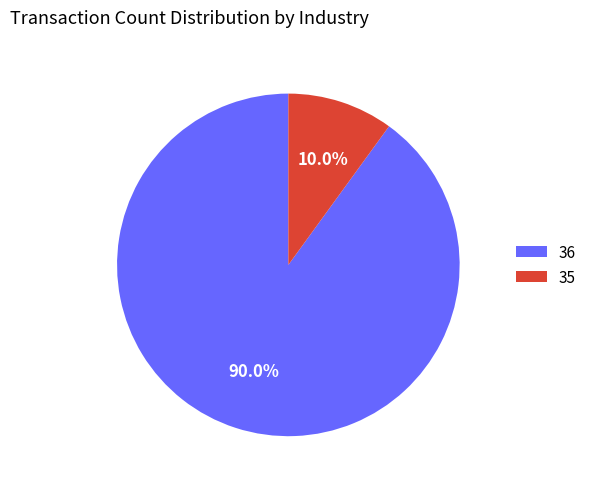

Which slice is the smallest?

35